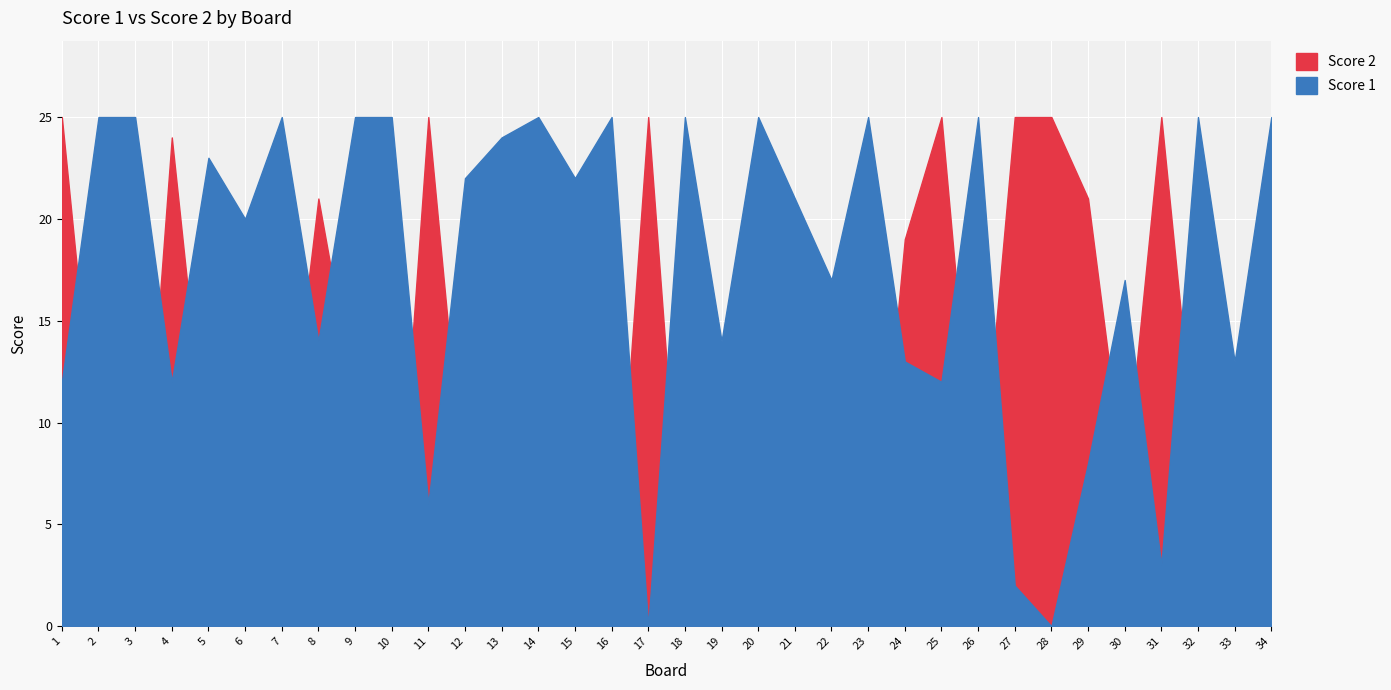

How many interior local valleys does the Score 1 series have?

12